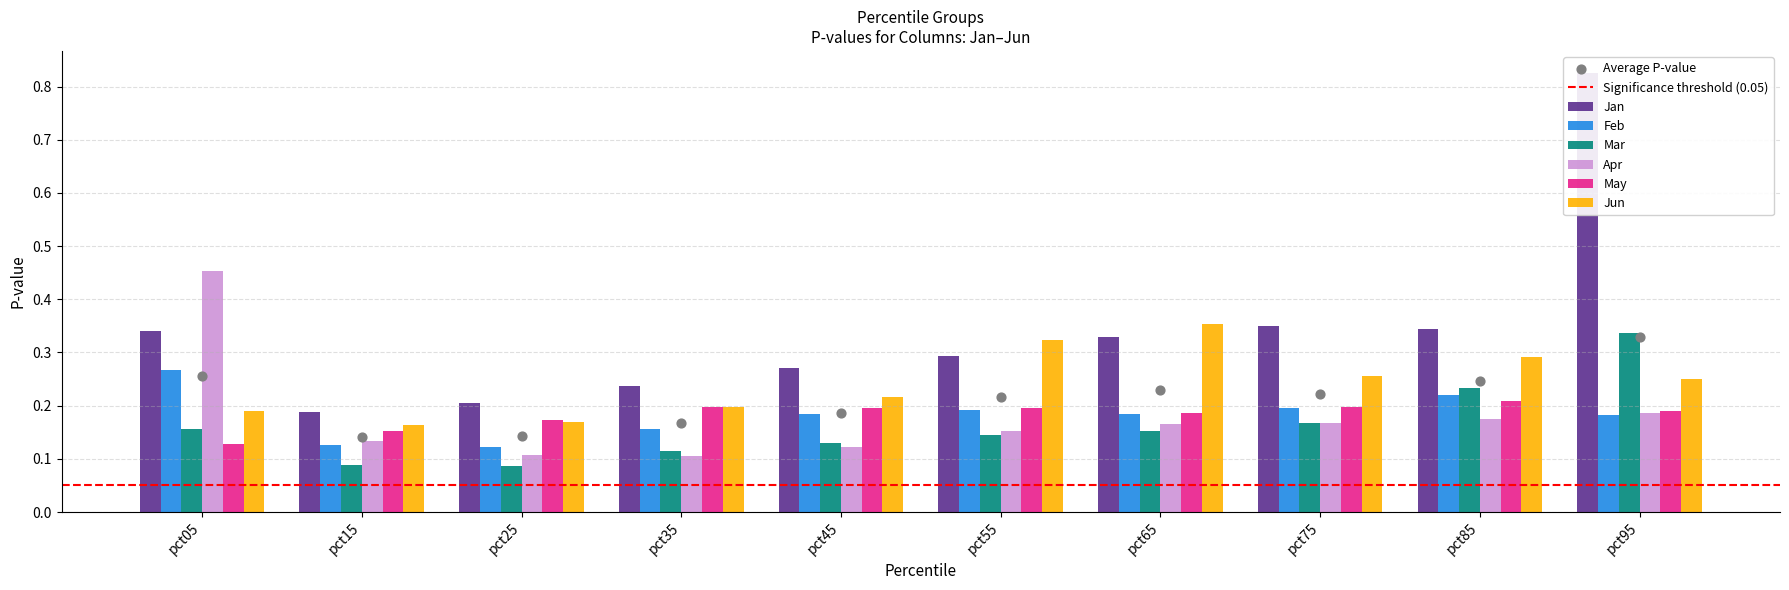

Which series has the widest spread of Y values?

Jan